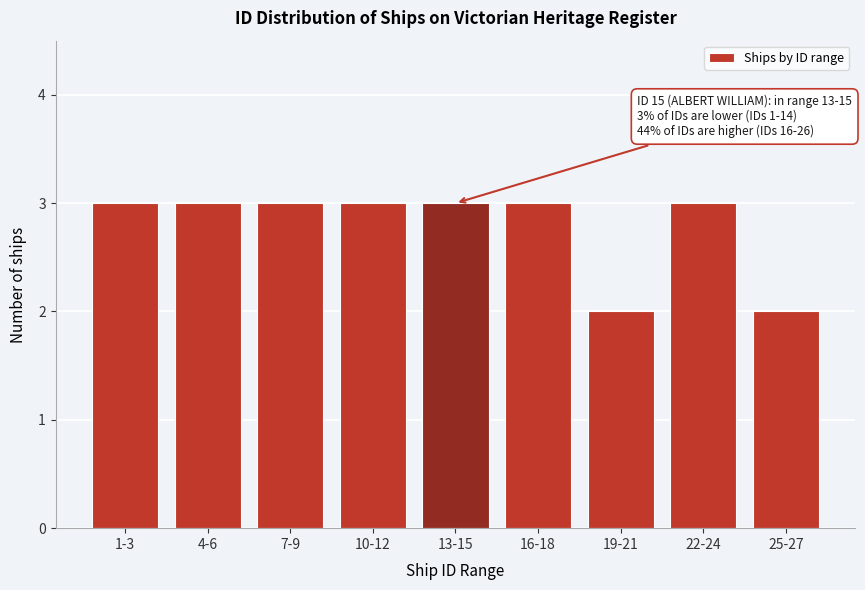

Reading left to right, what are all the values shown in this chart?

1-3=3	4-6=3	7-9=3	10-12=3	13-15=3	16-18=3	19-21=2	22-24=3	25-27=2